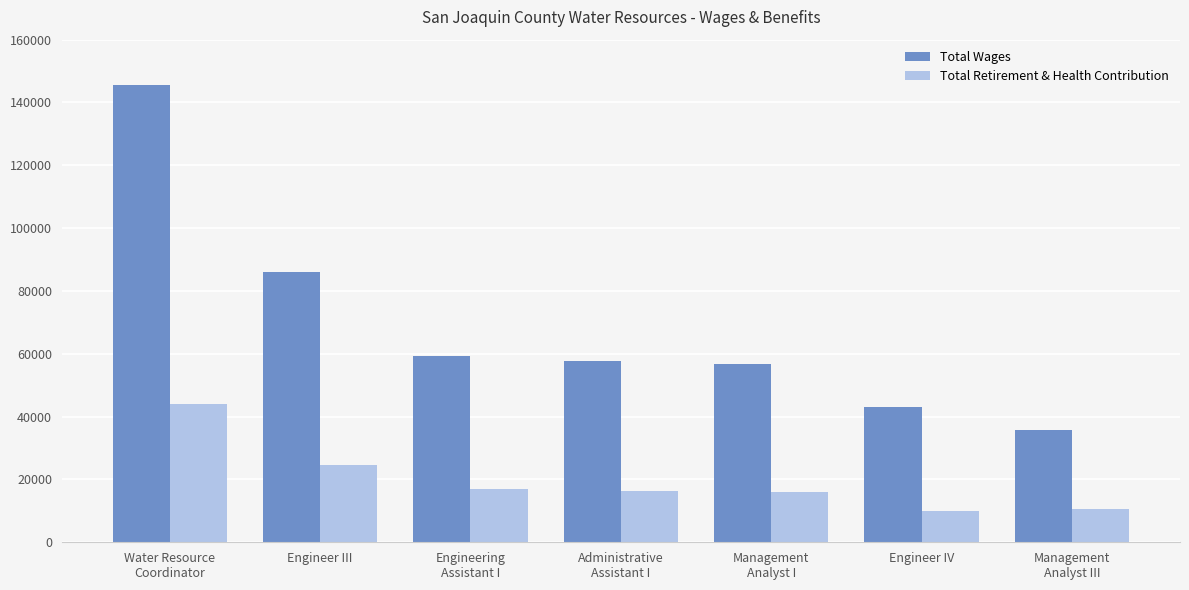

What is the maximum value for Total Retirement & Health Contribution?

44100